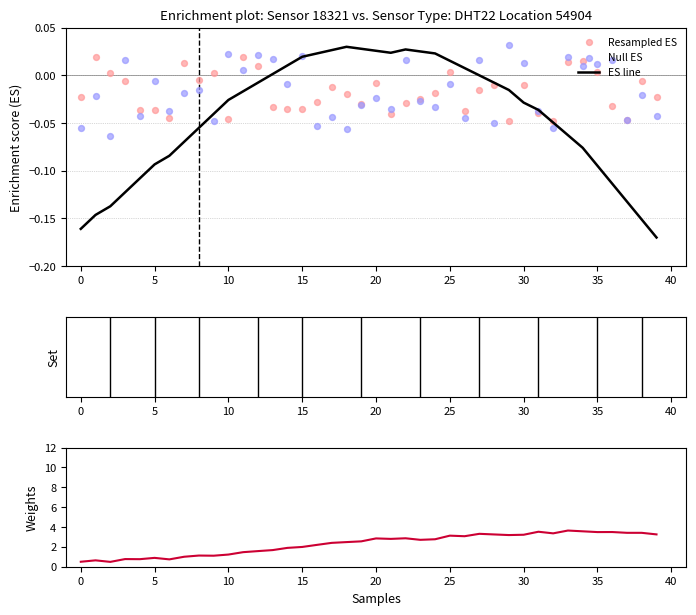

Which series reaches the minimum Y coordinate?

ES line